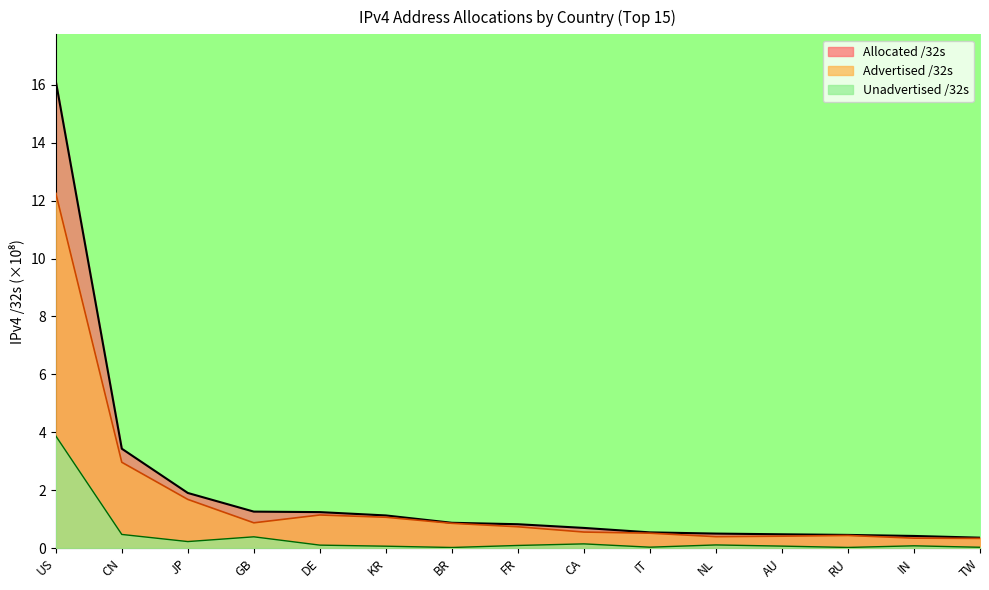

What is the label of the 1st point from the left?

US